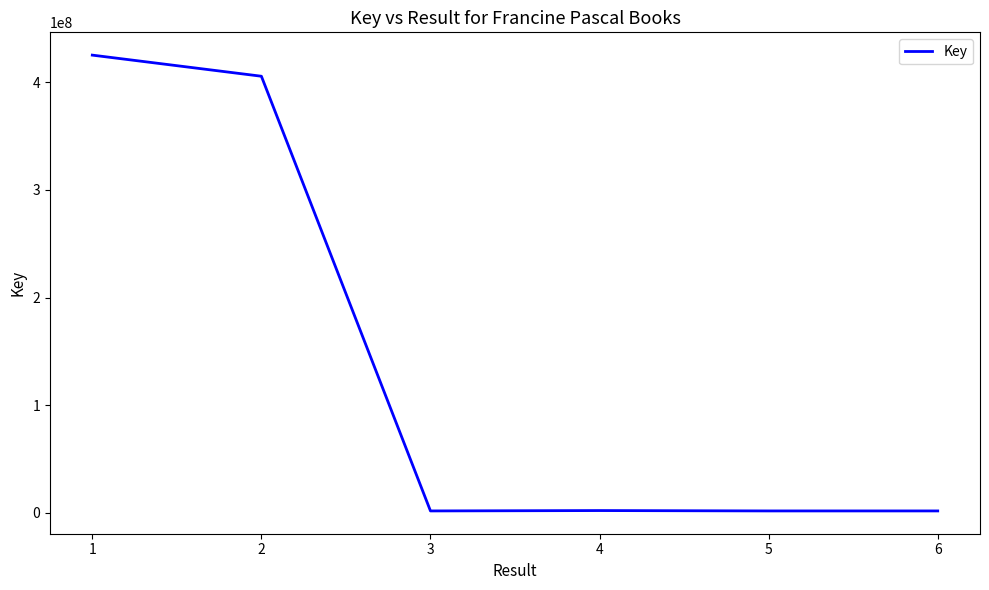

True or false: there are more than 1 points higher than both neighbors.

False